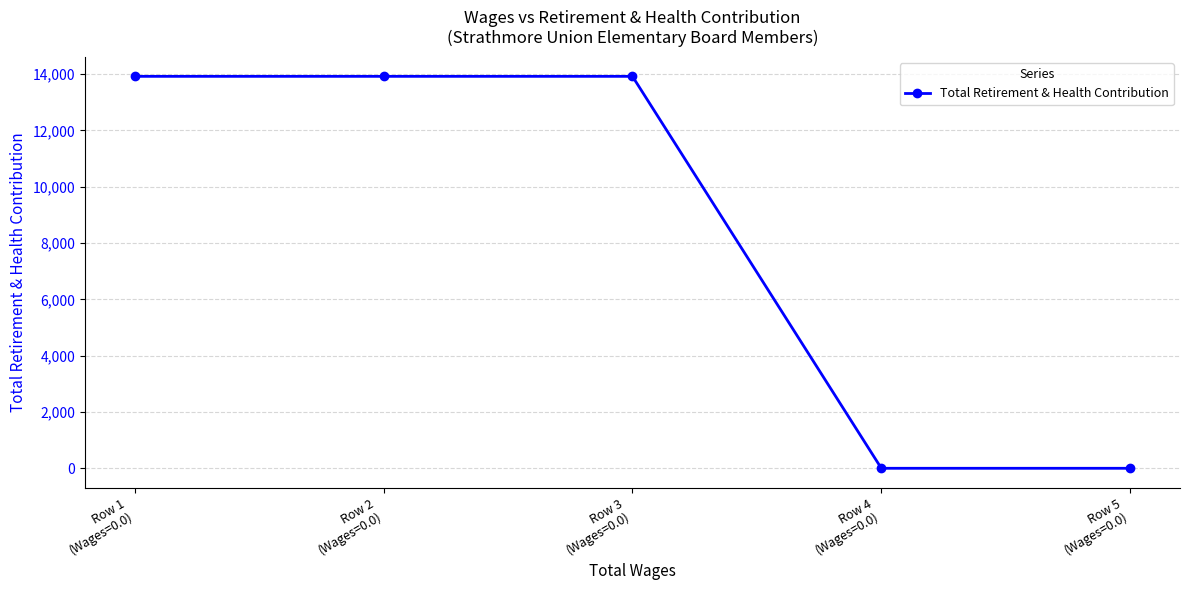

Reading left to right, what are all the values shown in this chart?

Row 1
(Wages=0.0)=13923	Row 2
(Wages=0.0)=13923	Row 3
(Wages=0.0)=13923	Row 4
(Wages=0.0)=0	Row 5
(Wages=0.0)=0